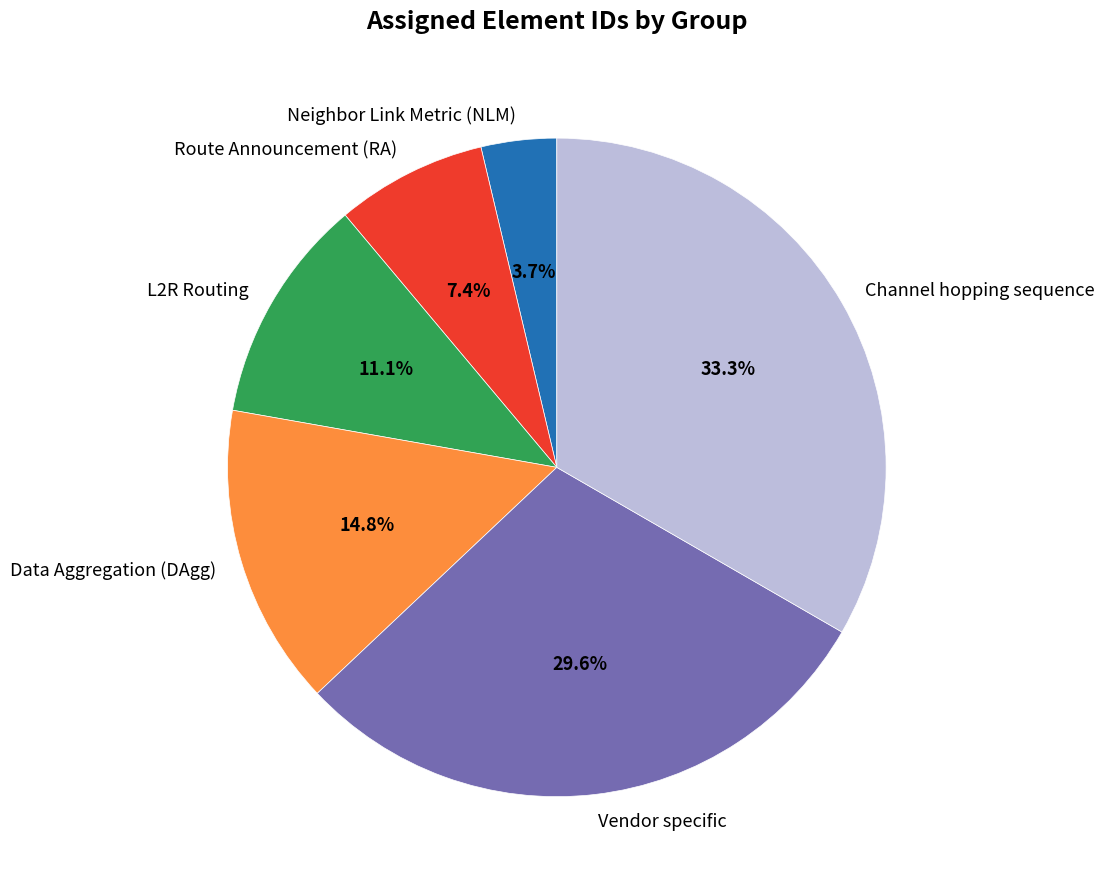

What portion of the pie excludes Neighbor Link Metric (NLM)?

96.3%